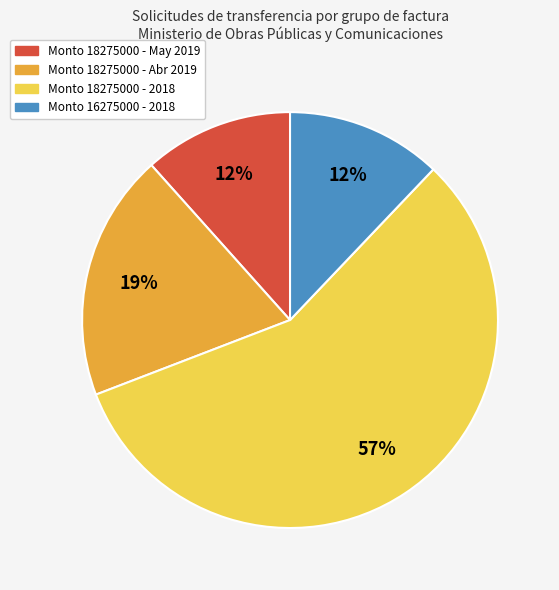

Is there a majority slice in this chart?

Yes